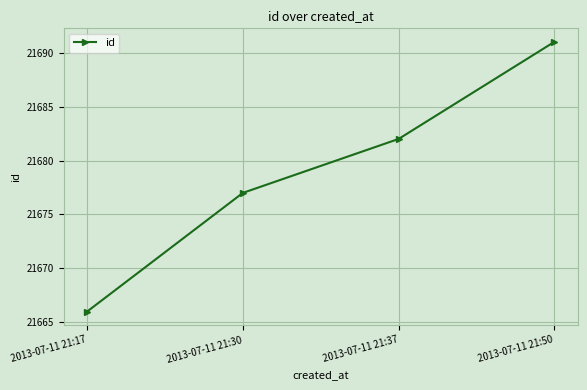

What is the difference between the values at 2013-07-11 21:17 and 2013-07-11 21:37?

16